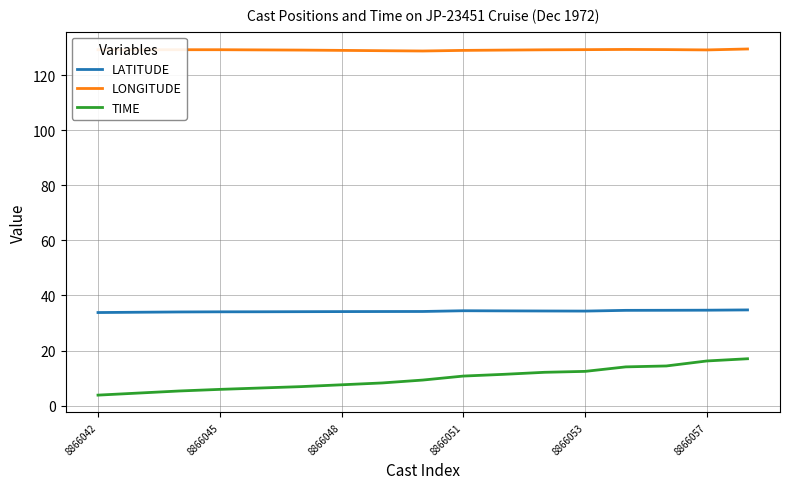

True or false: LATITUDE and LONGITUDE cross at least once.

False